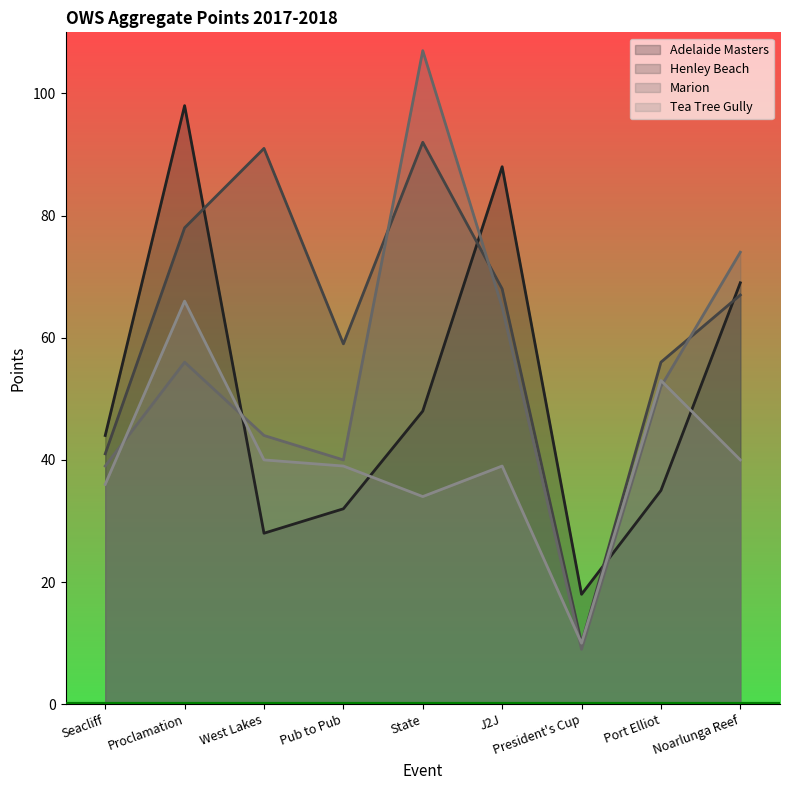

Which series has the widest spread of values?

Marion